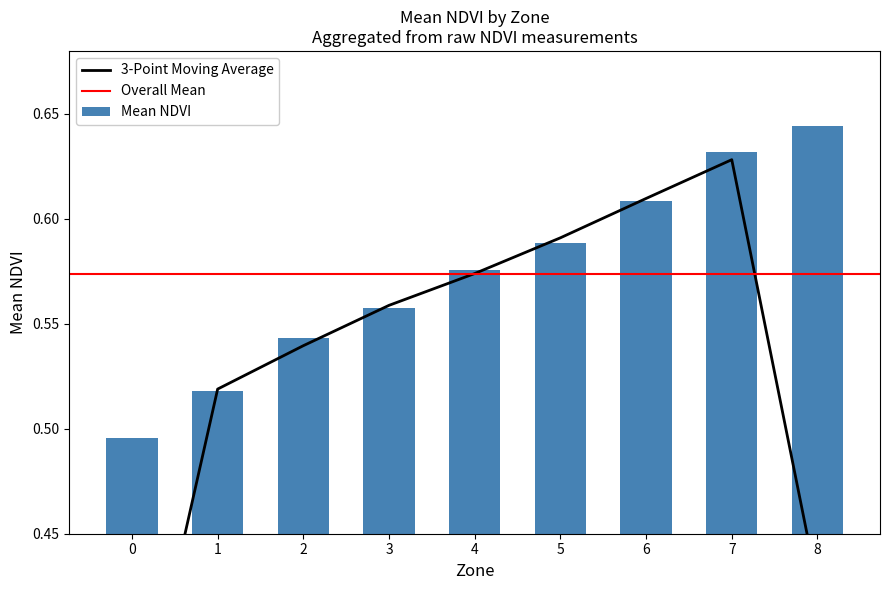

How many bars are there in total?

9